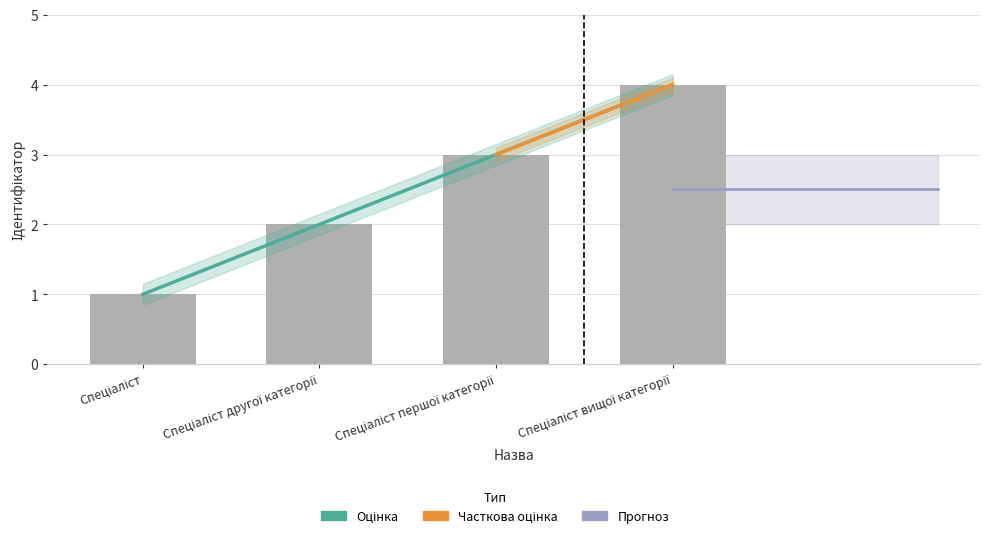

What is the change in value from Спеціаліст першої категорії to Спеціаліст вищої категорії?

+1